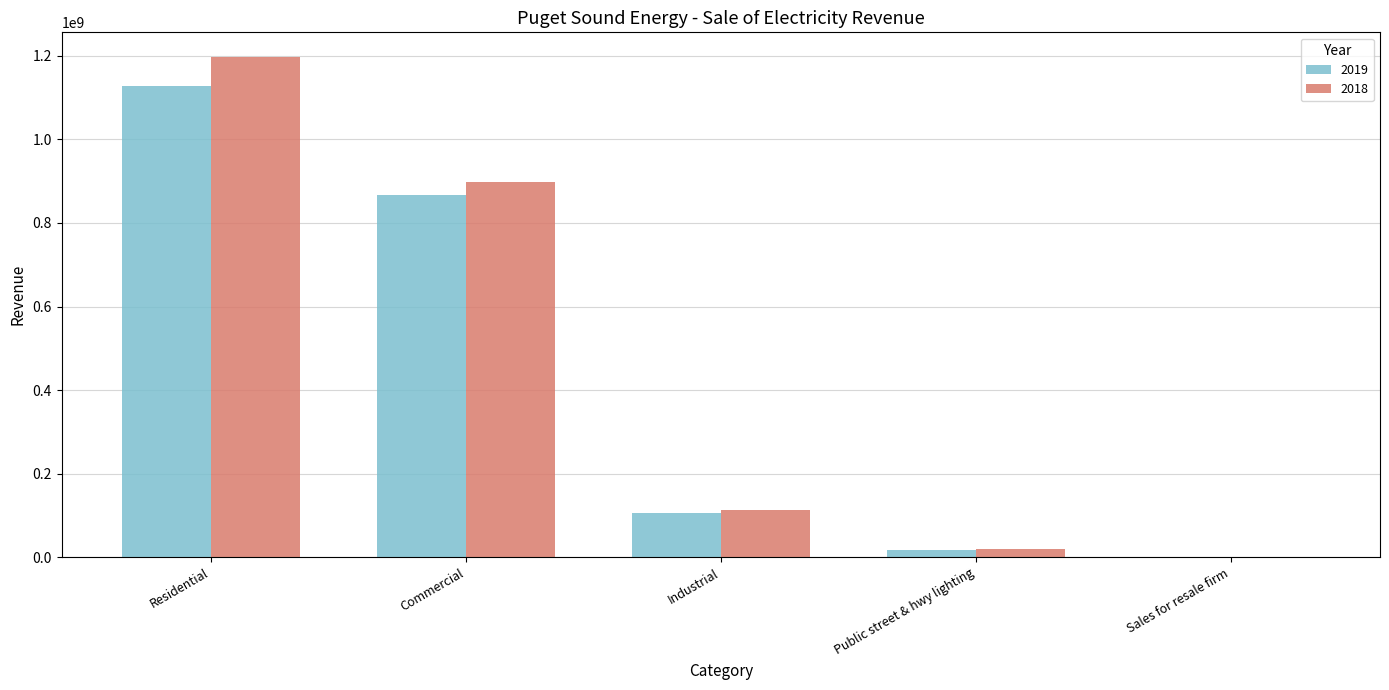

What value does the 2018 series have at Commercial?

897241305.3